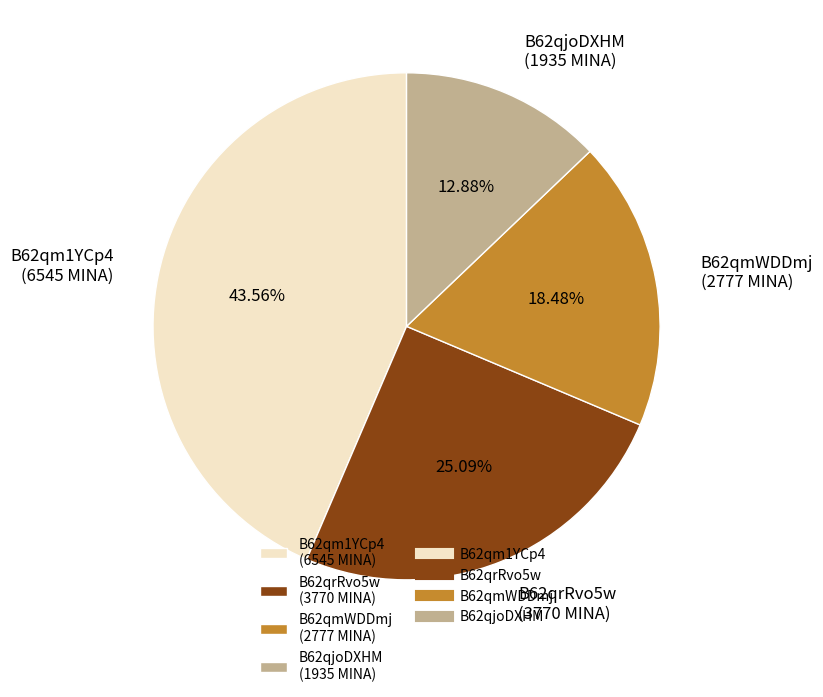

Which has a higher value, B62qmWDDmj (2777 MINA) or B62qjoDXHM (1935 MINA)?

B62qmWDDmj (2777 MINA)